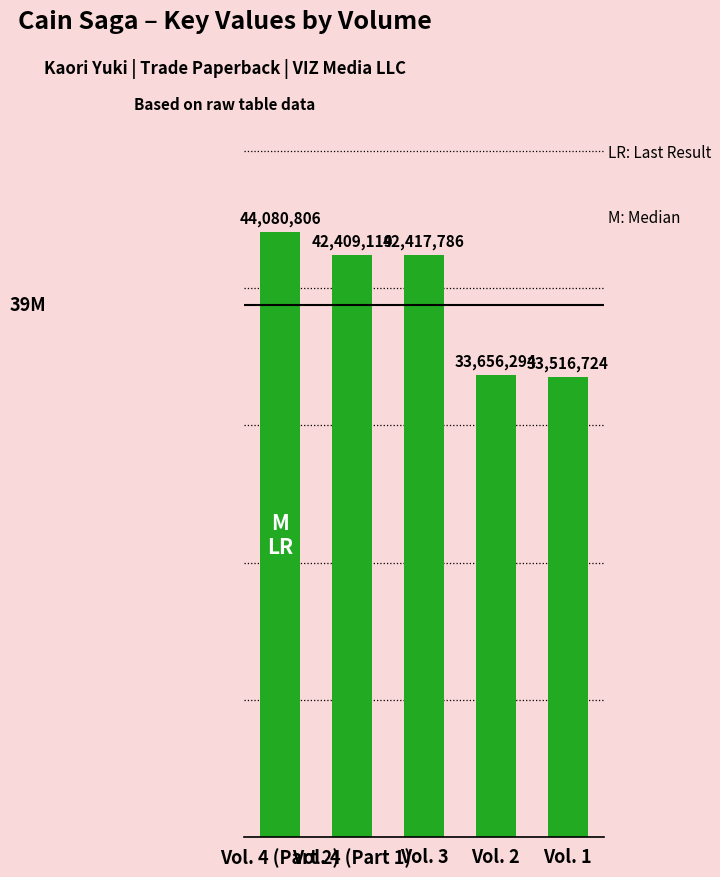

What is the minimum value shown in the chart?

33516724